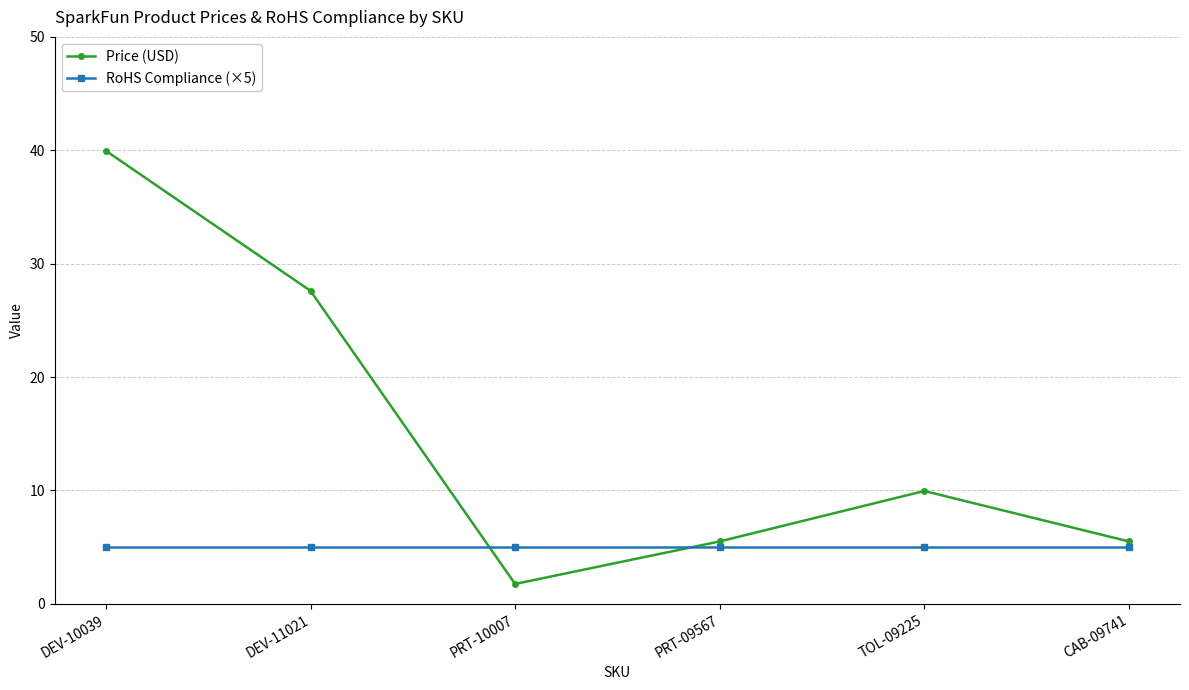

What is the label of the 6th point from the left?

CAB-09741